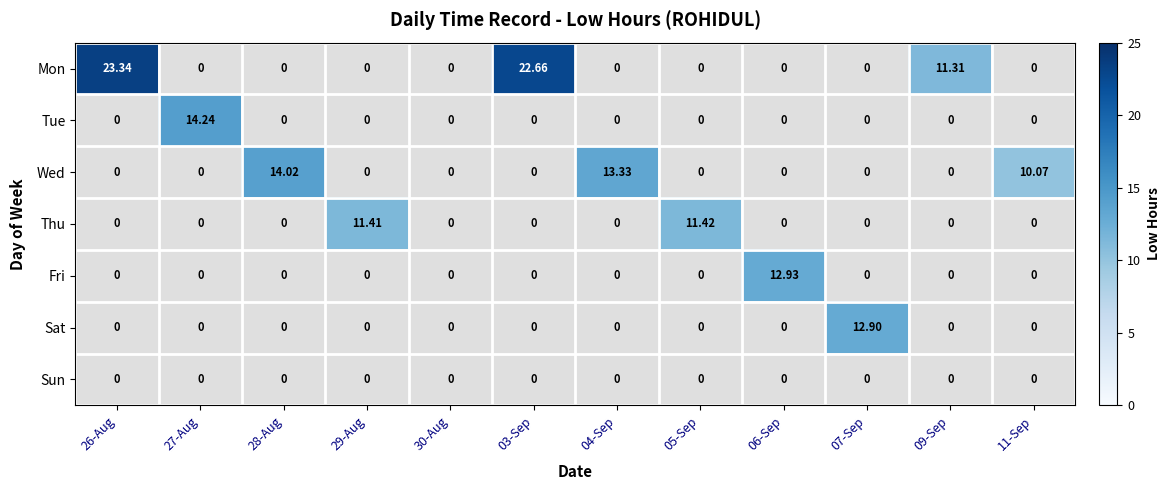

Rank the categories by Sat value from highest to lowest.

07-Sep, 26-Aug, 27-Aug, 28-Aug, 29-Aug, 30-Aug, 03-Sep, 04-Sep, 05-Sep, 06-Sep, 09-Sep, 11-Sep